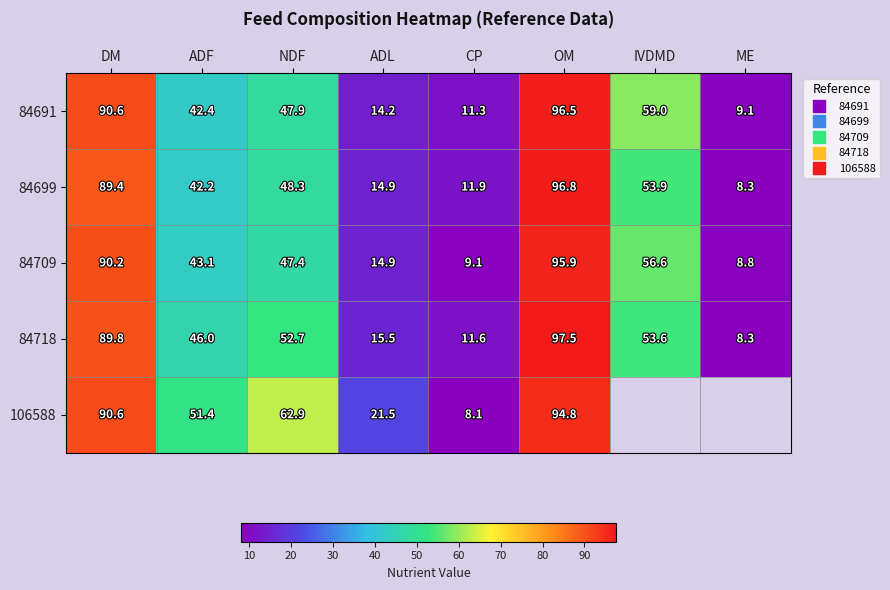

Where is 84709 nearest to the value 52?

IVDMD